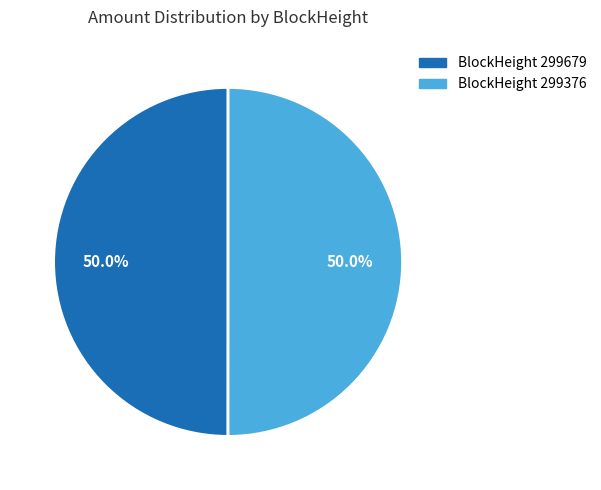

What is the majority slice?

299376